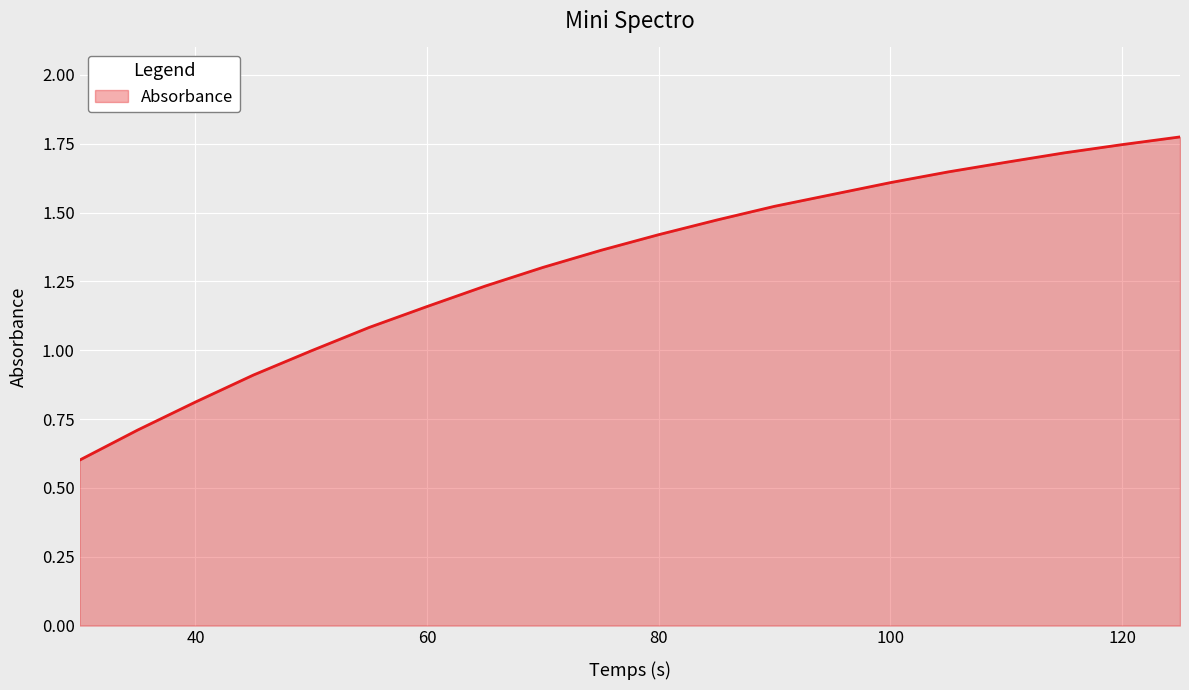

What is the smallest value displayed?

0.6